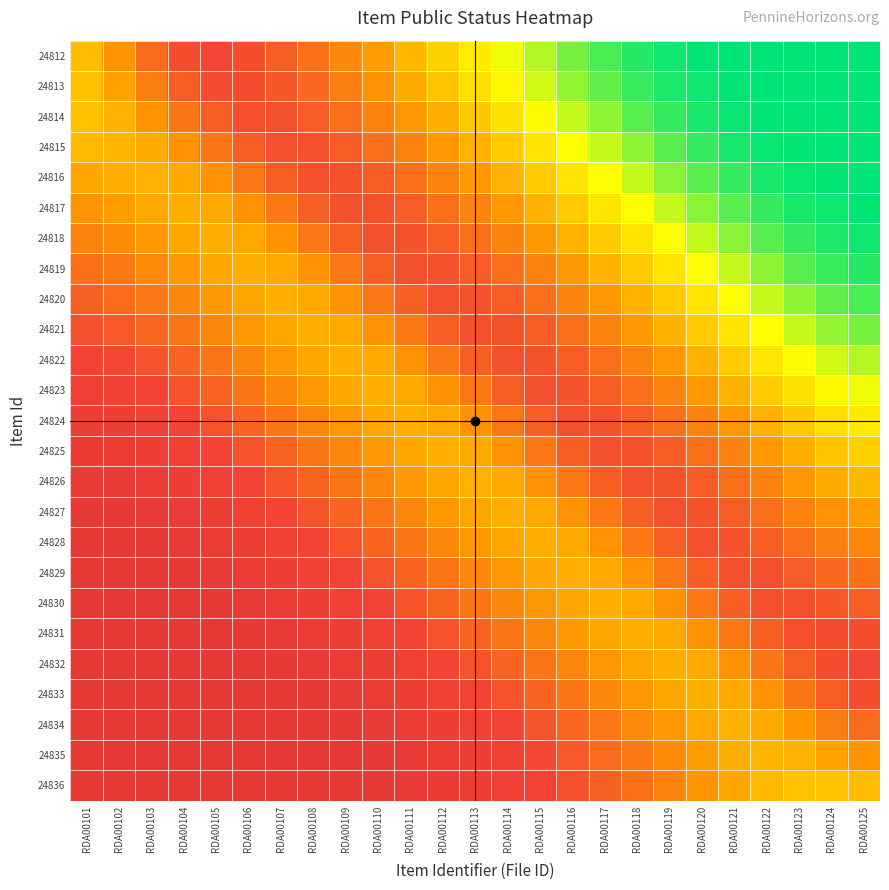

What is the difference between the highest and lowest values at RDA00117?

0.6